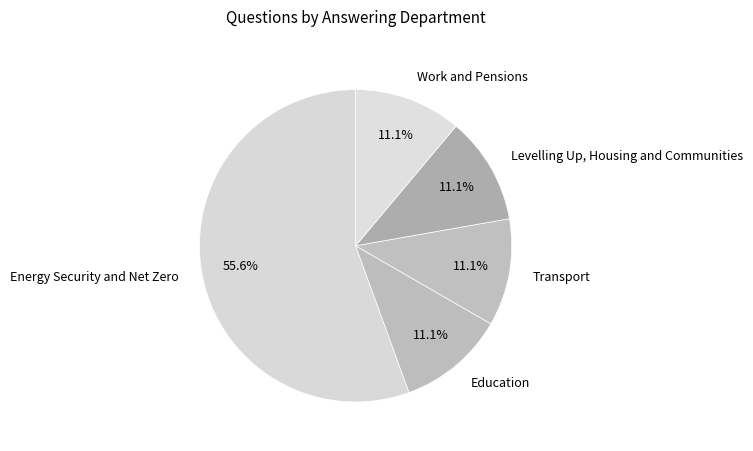

What portion of the pie excludes Education?

88.9%